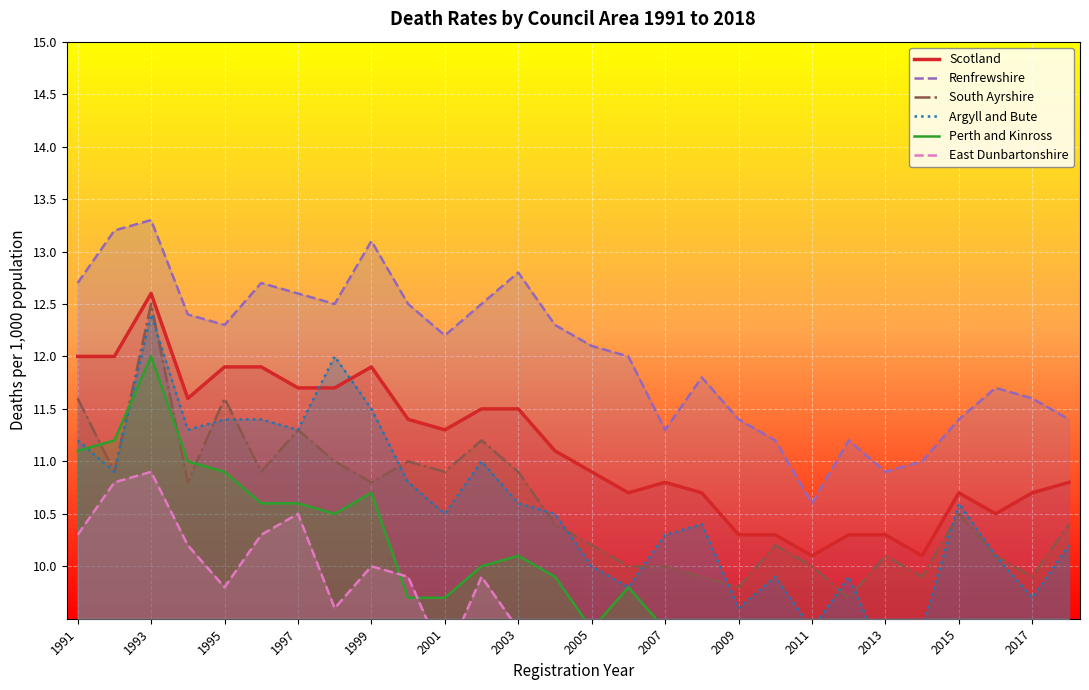

Read the Scotland value at 2011.

10.1